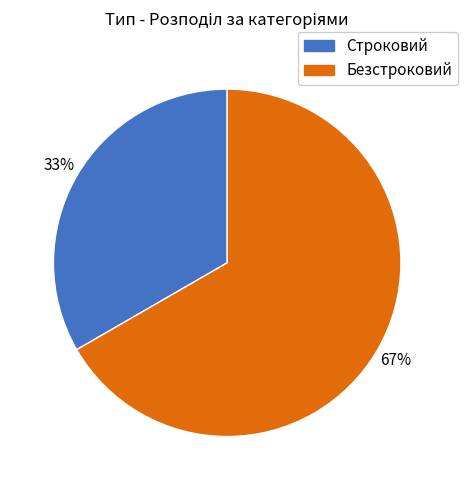

To the nearest percent, what percentage of the pie is Строковий?

33%